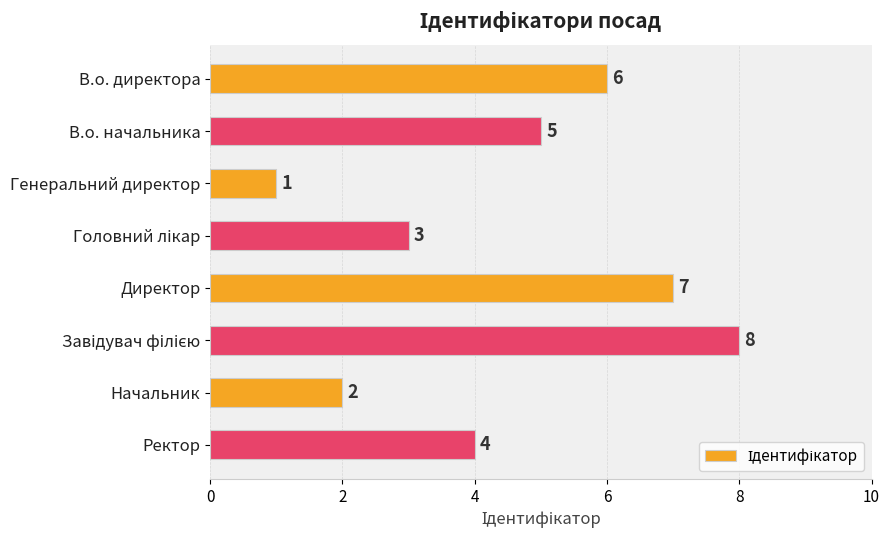

What is the ratio of the value at В.о. директора to the value at Начальник?

3.0